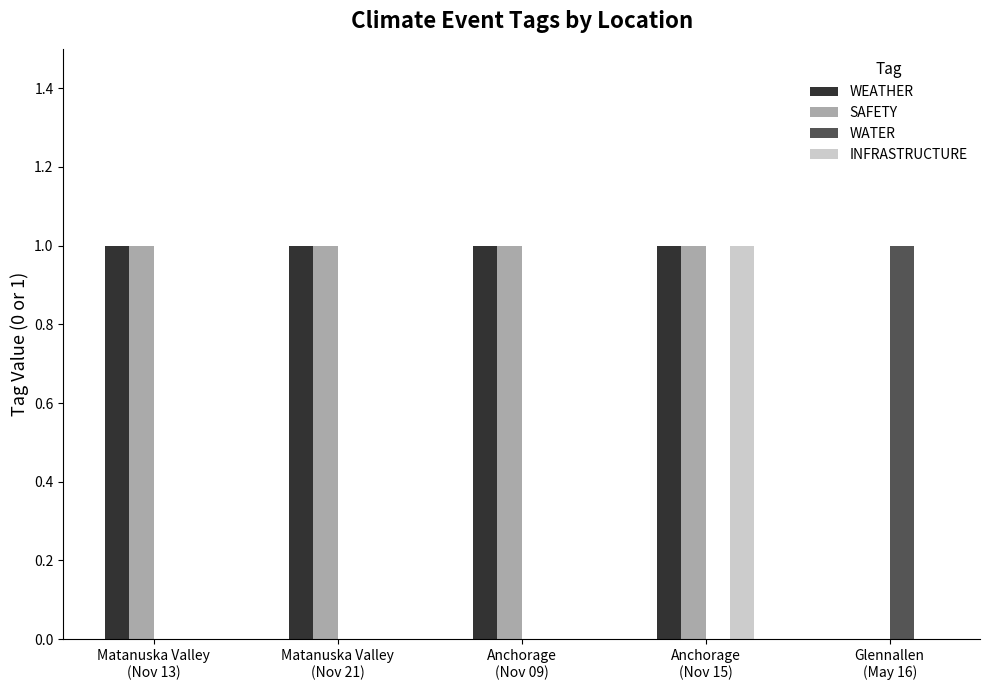

Read the SAFETY value at Matanuska Valley
(Nov 21).

1